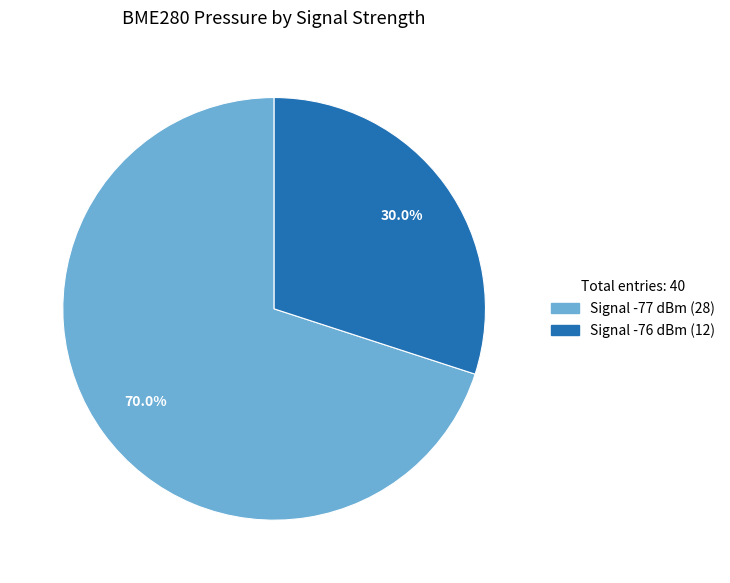

Is there a majority slice in this chart?

Yes